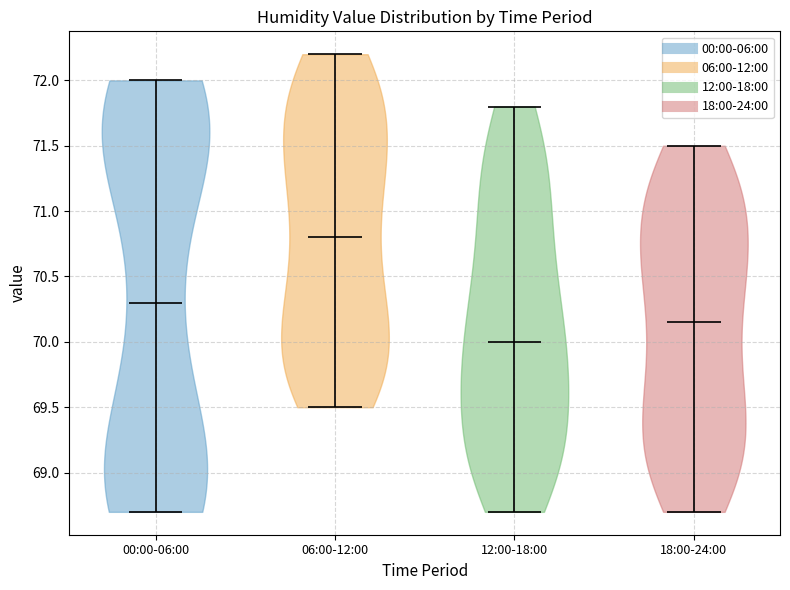

Reading left to right, read every violin against the y-axis: where its median line is, and the lowest and highest points it reaches. The values are not printed on the chart, so give them approximately, as read against the axis.

00:00-06:00: median line 70.30, lowest point 68.70, highest point 72.00
06:00-12:00: median line 70.80, lowest point 69.50, highest point 72.20
12:00-18:00: median line 70.00, lowest point 68.70, highest point 71.80
18:00-24:00: median line 70.15, lowest point 68.70, highest point 71.50